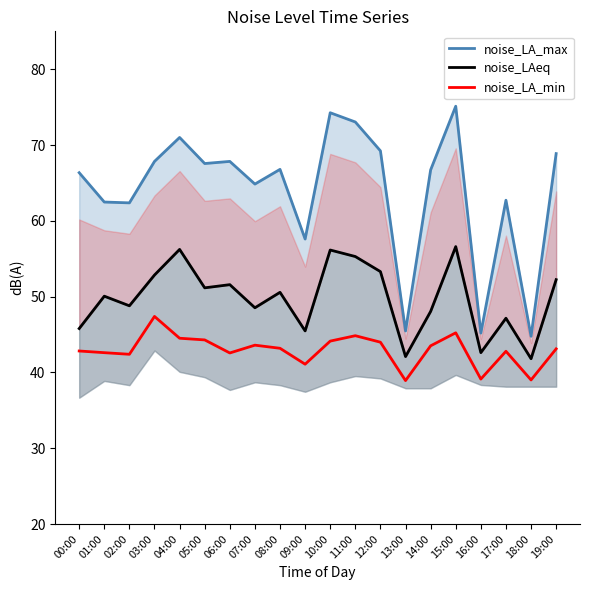

What is the label of the 9th point from the right?

11:00